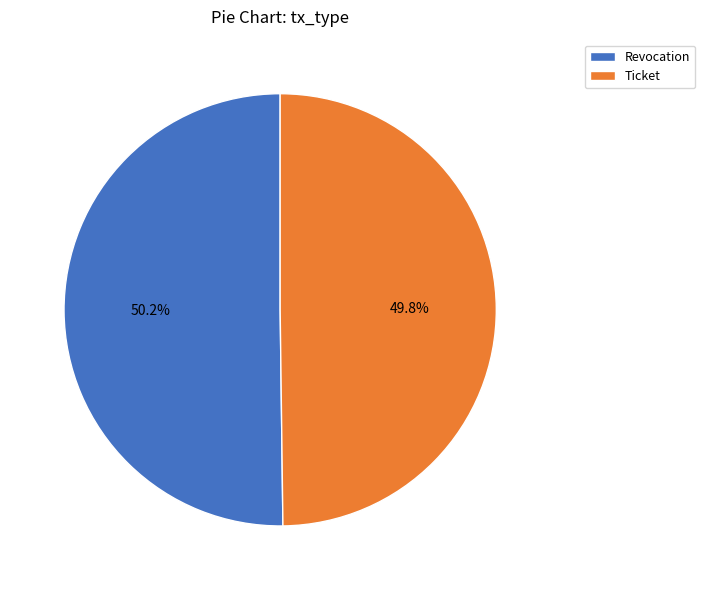

Do Ticket and Revocation together represent more than half of the pie?

Yes